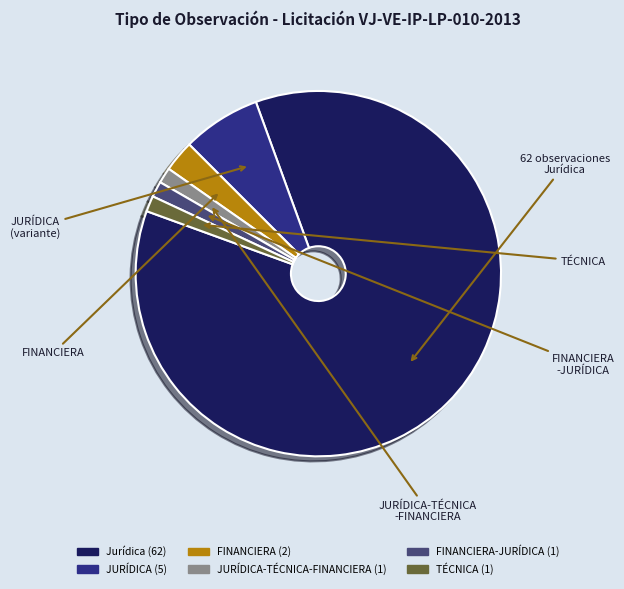

Count the number of slices in the pie.

6